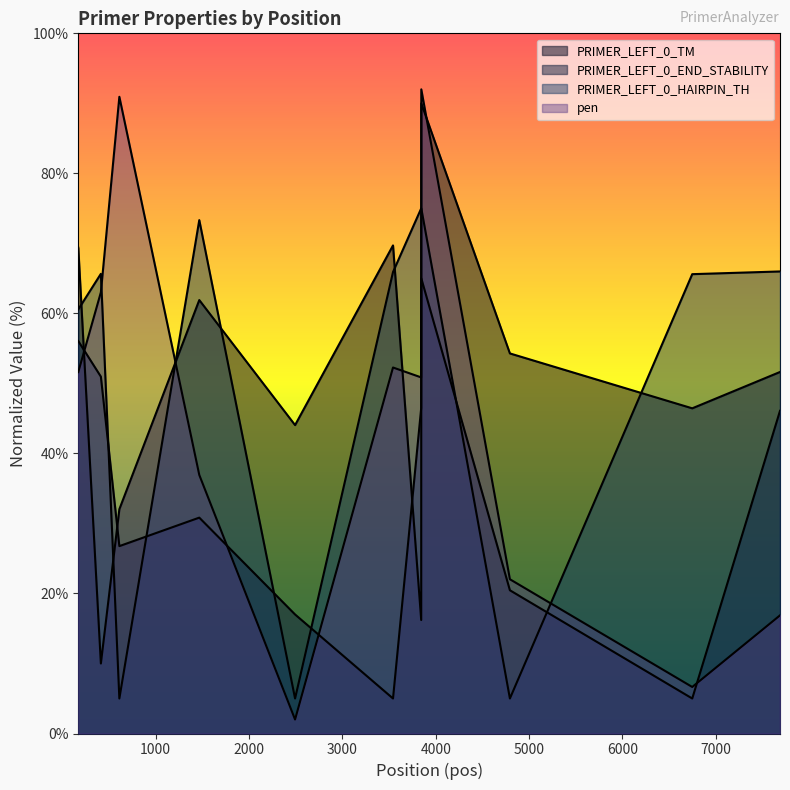

Is it true that pen equals 22.5 at 3844?

False